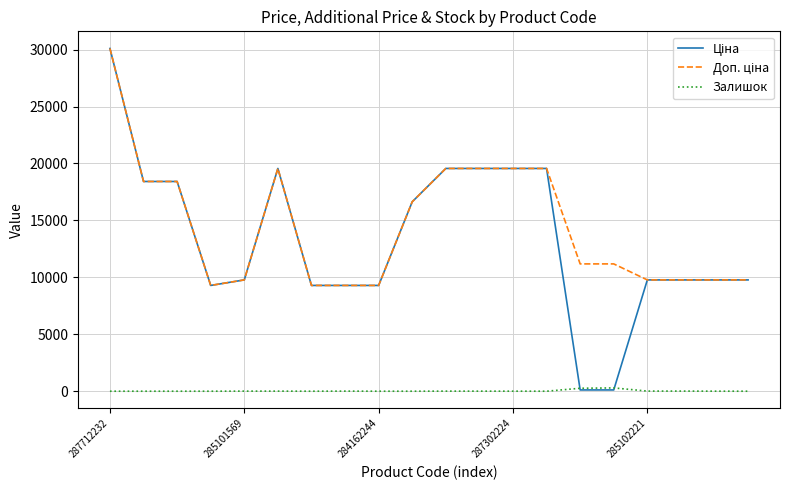

Rank the series by their maximum value, from highest to lowest.

Ціна, Доп. ціна, Залишок